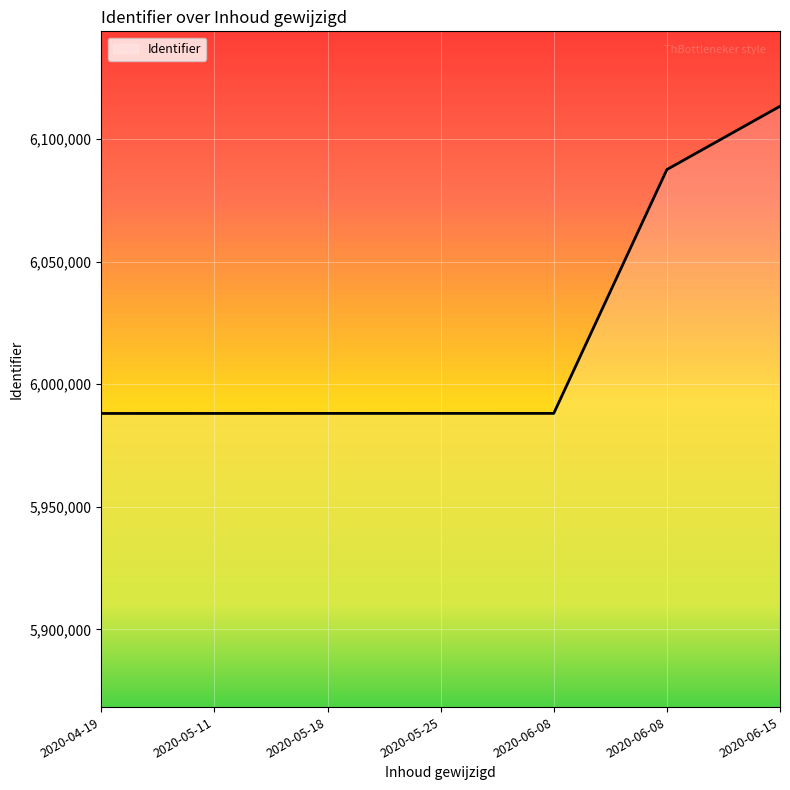

Reading right to left, extract all data points from this chart.

2020-06-15=6113362	2020-06-08=6087548	2020-06-08=5988106	2020-05-25=5988104	2020-05-18=5988098	2020-05-11=5988083	2020-04-19=5988076